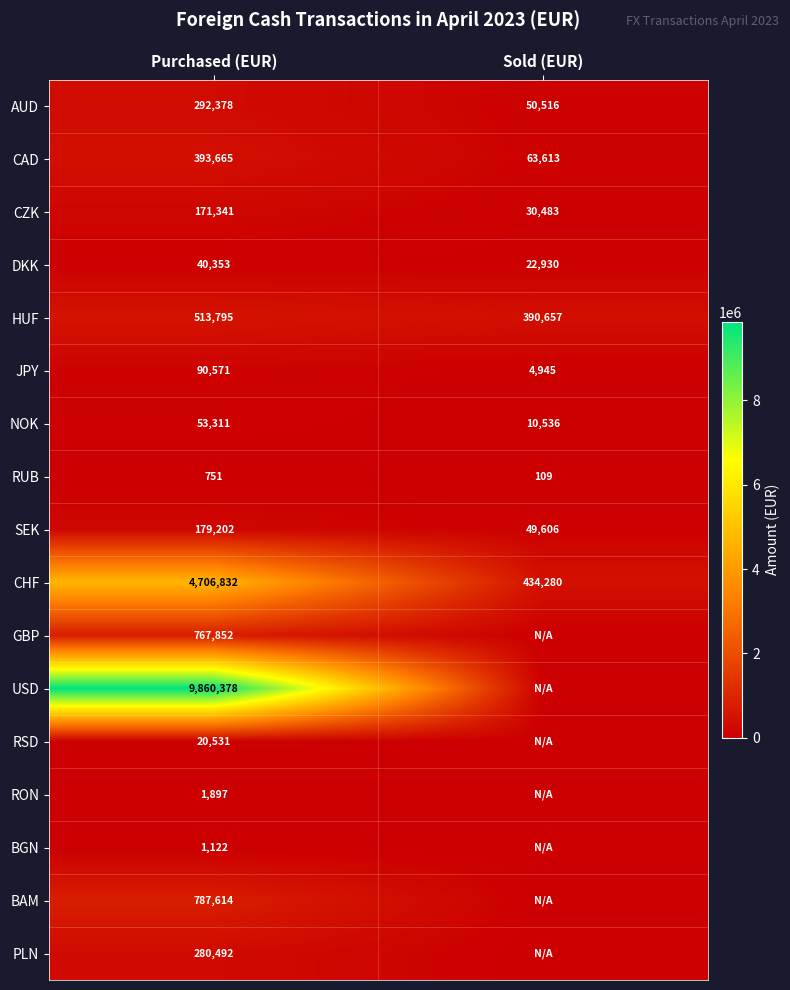

How many CZK values are between 30483 and 171341?

2